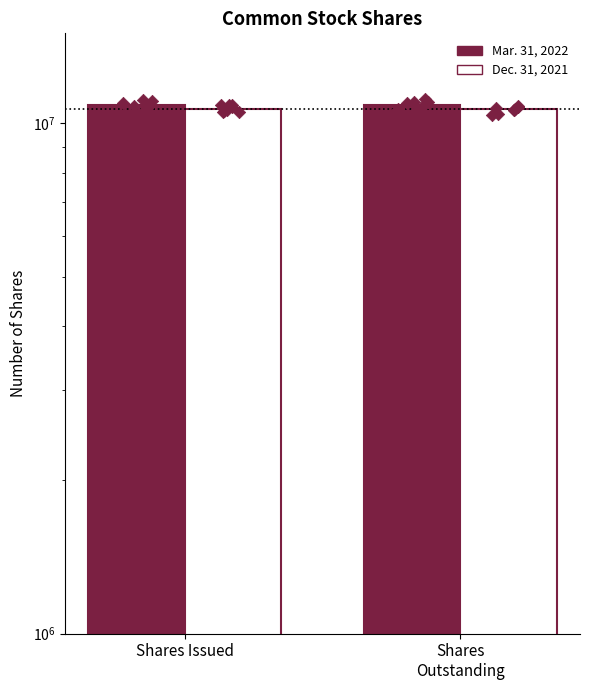

Is the value of Dec. 31, 2021 at Shares Issued greater than the value of Mar. 31, 2022 at Shares
Outstanding?

No